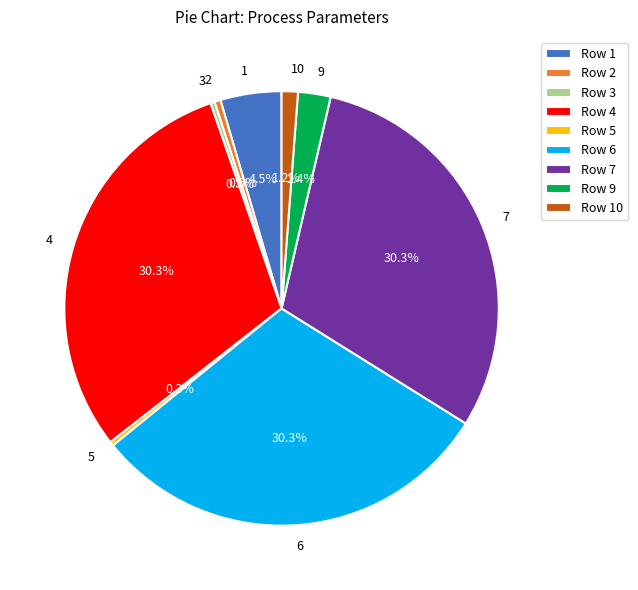

Is there any slice that represents more than half of the pie?

No